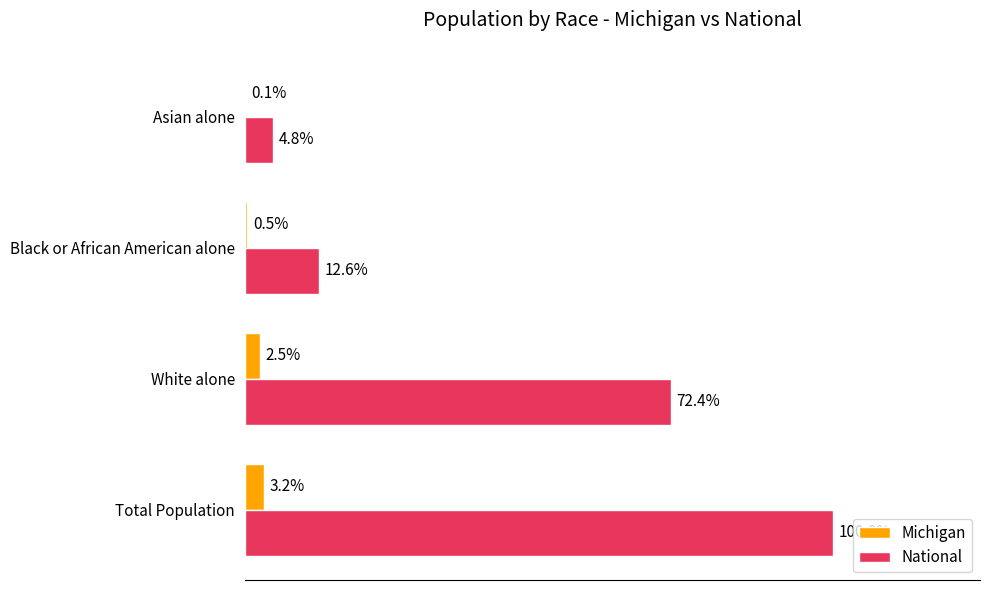

Rank the series by their average value, from lowest to highest.

Michigan, National